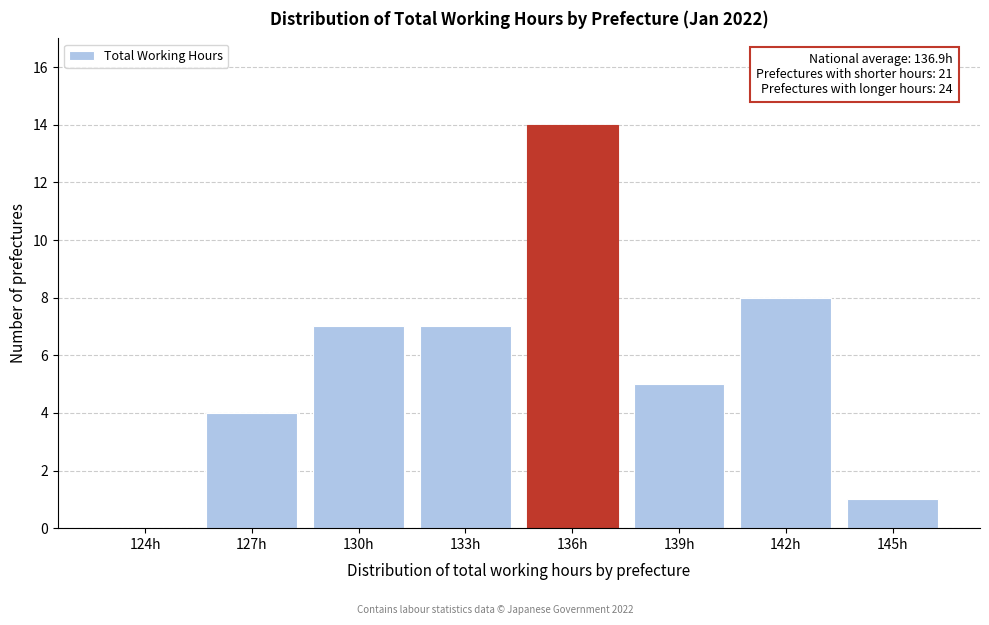

Reading left to right, extract all data points from this chart.

124h=0	127h=4	130h=7	133h=7	136h=14	139h=5	142h=8	145h=1